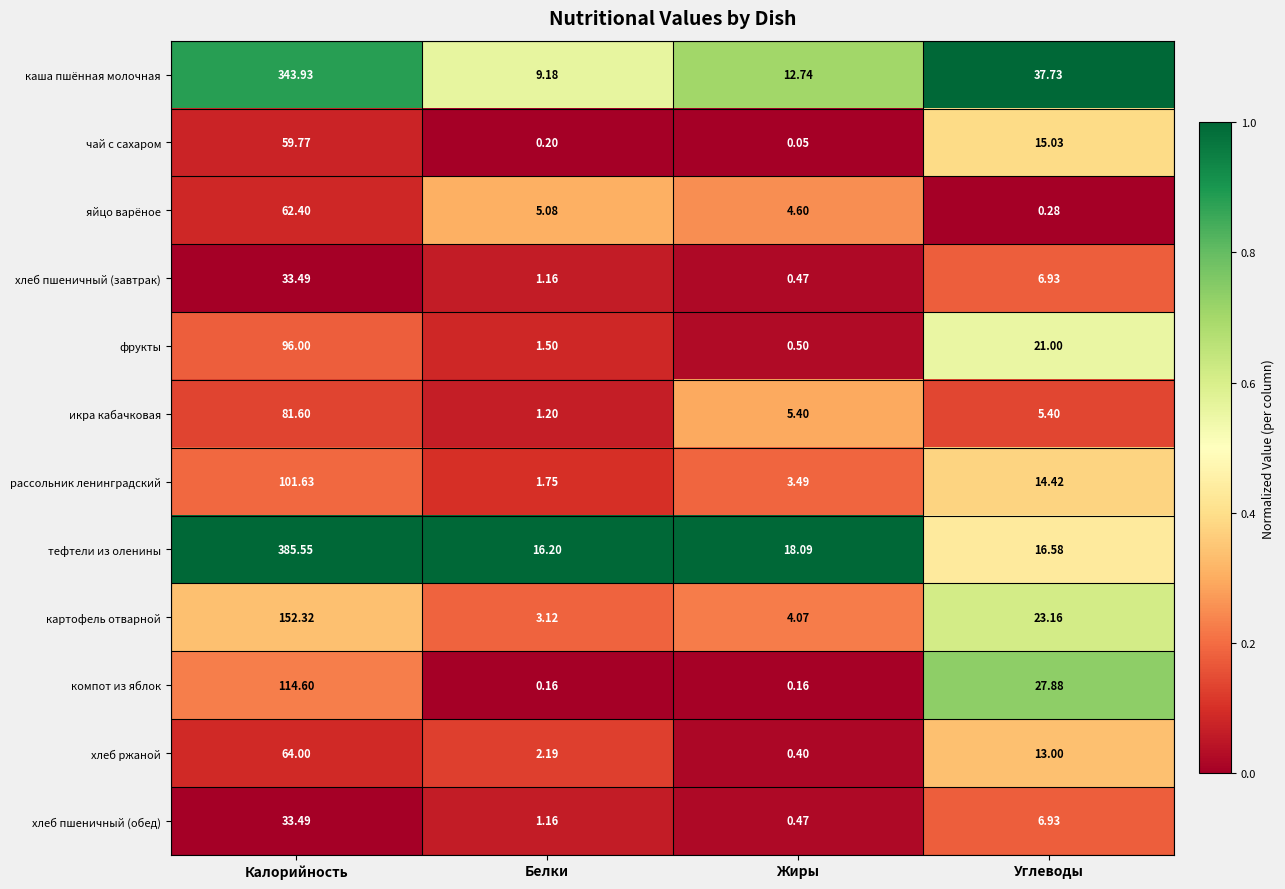

Where does the фрукты series first go above 21?

Калорийность